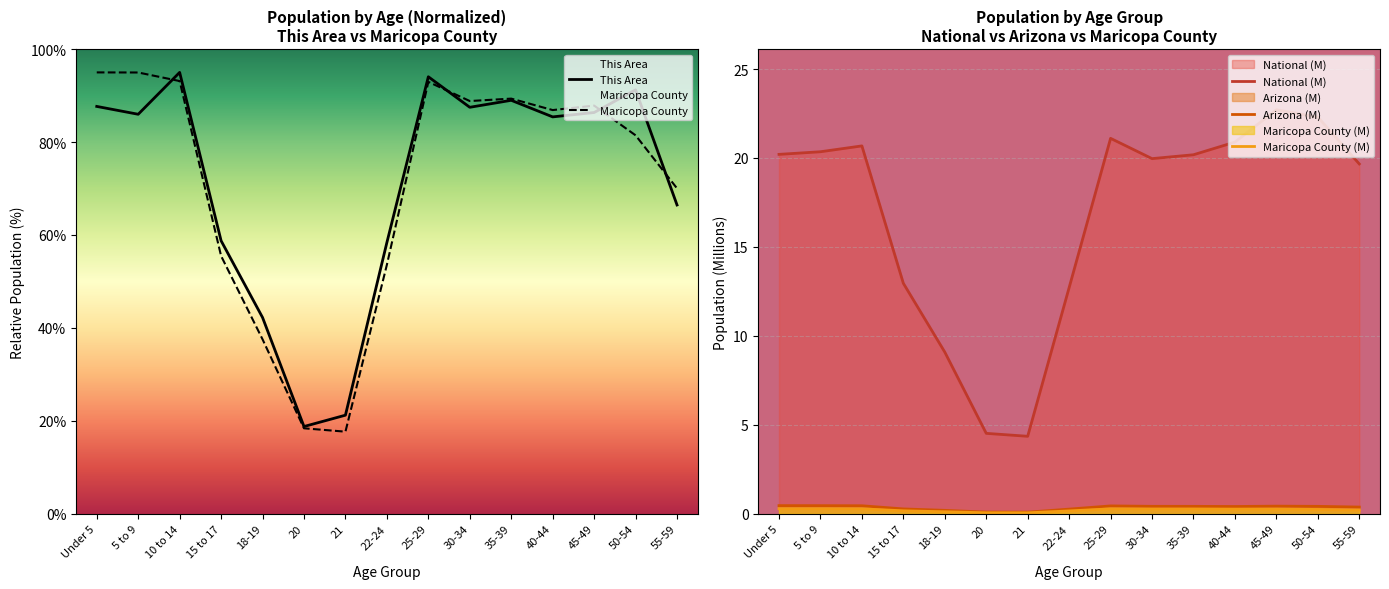

Between 50-54 and 55-59, which series saw the biggest shift?

This Area